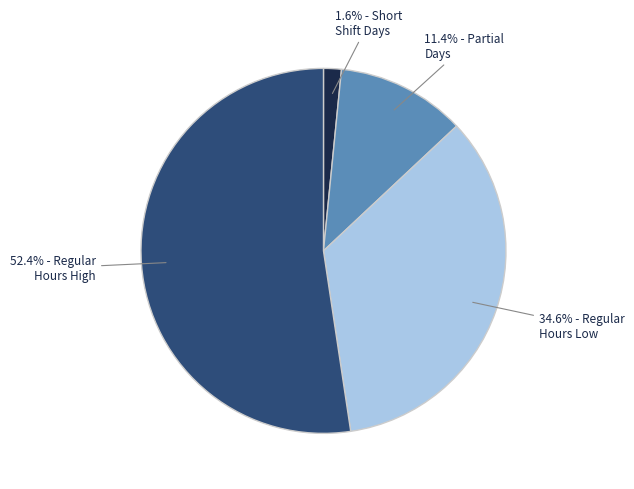

Does any single category account for the majority?

Yes